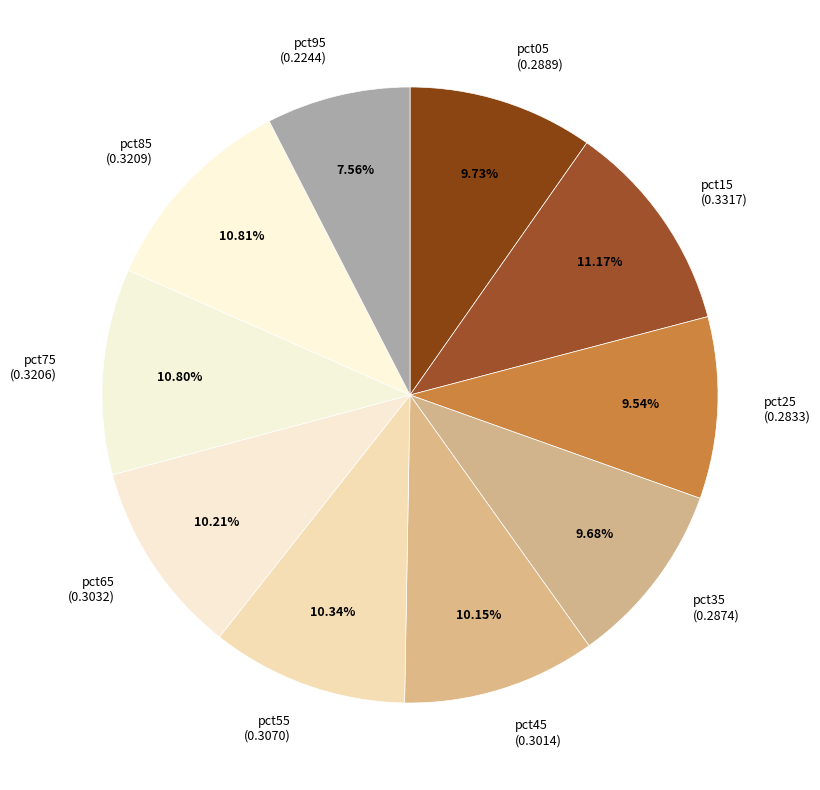

The pct35 slice represents 10% of the pie. True or false?

True